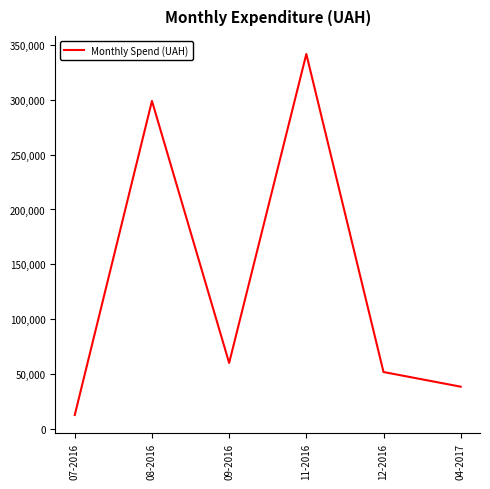

How many categories are shown in the chart?

6